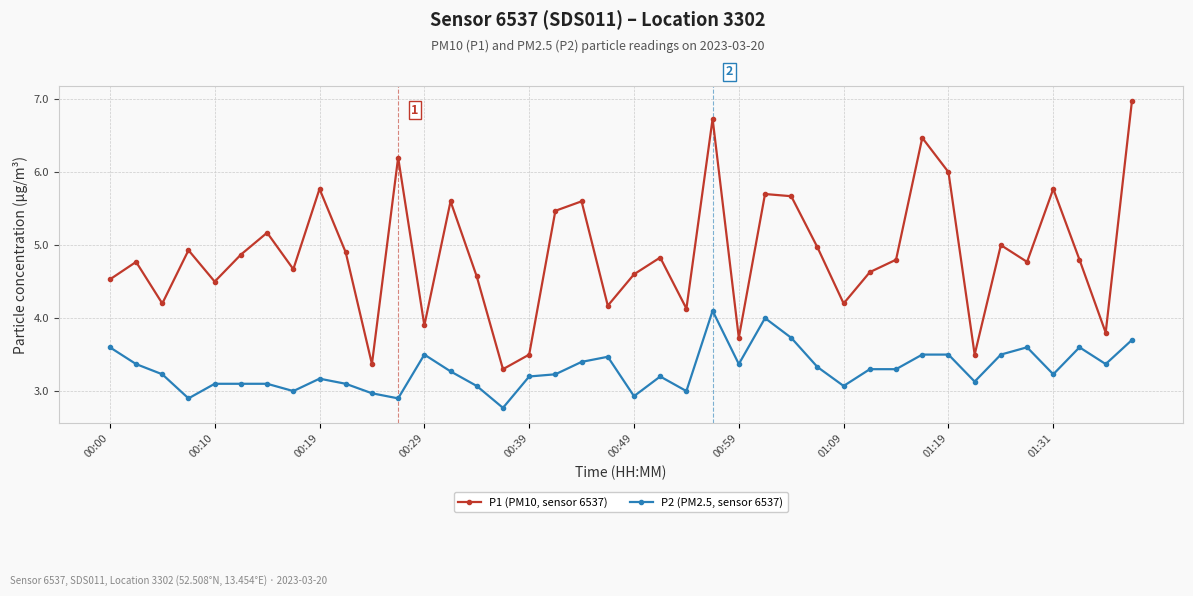

What is the sum of all P1 (PM10, sensor 6537) values?

195.1